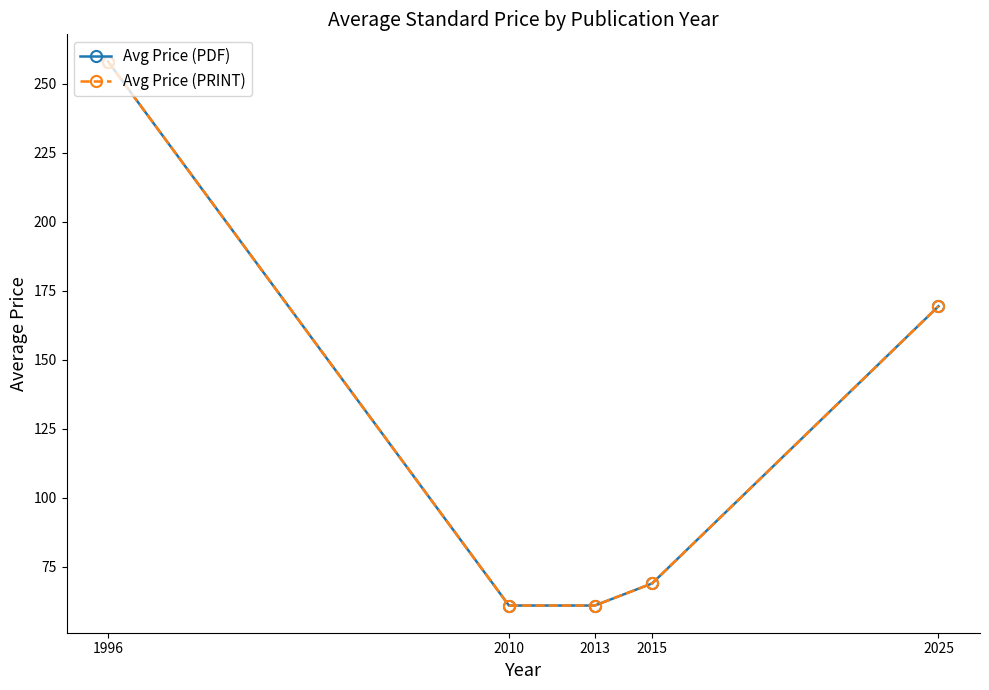

Which has a higher value, 2025 or 1996?

1996